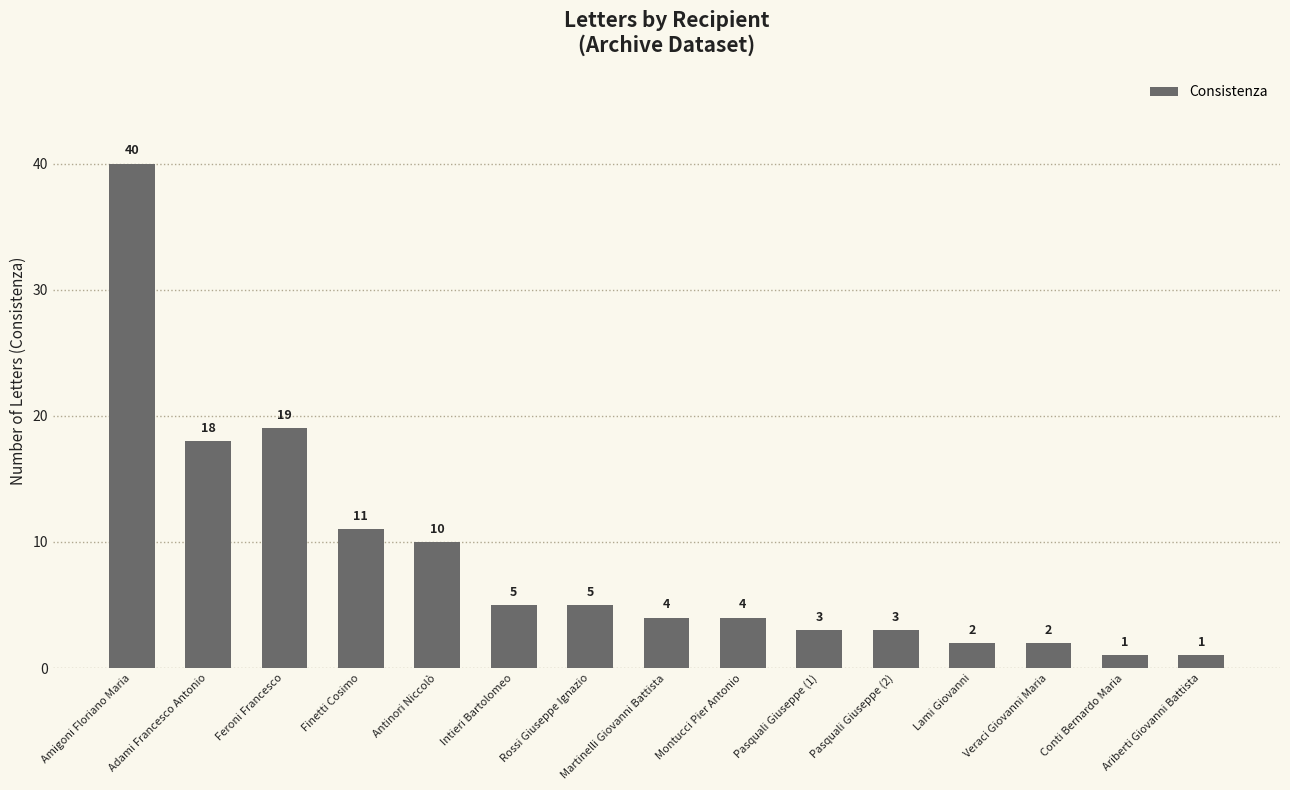

What is the sum of the values at Adami Francesco Antonio and Amigoni Floriano Maria?

58